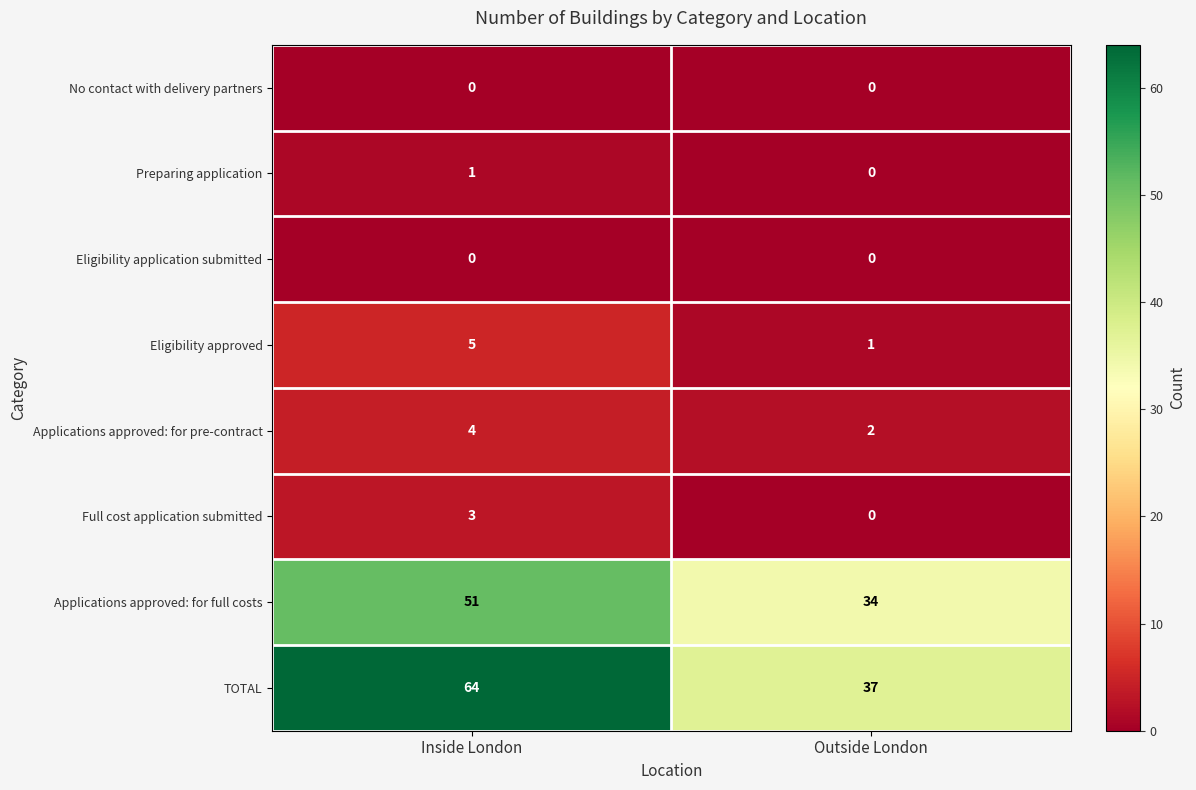

List the labels in order of Preparing application value, smallest first.

Outside London, Inside London